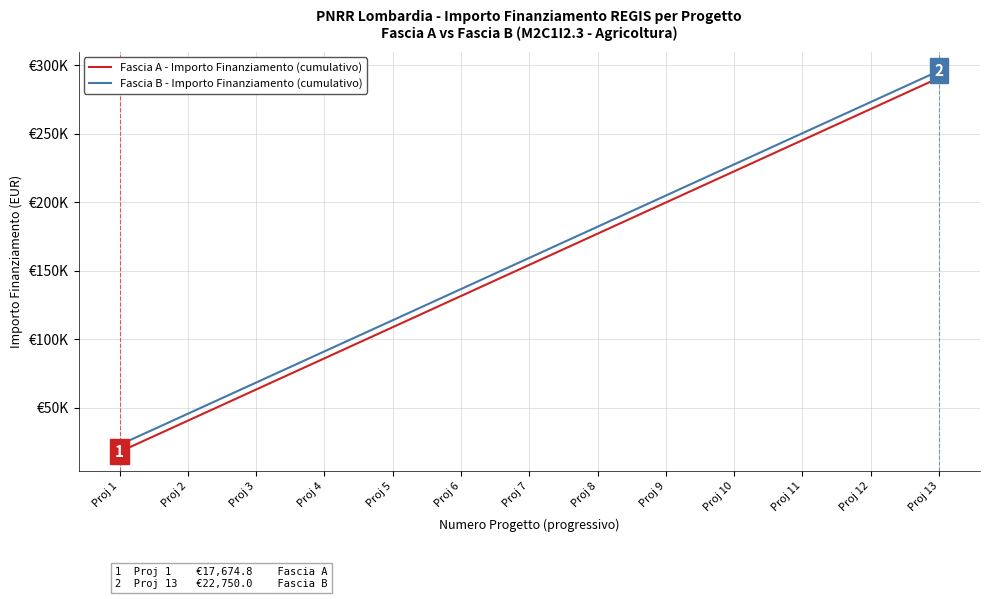

At which category is the sum across all series the highest?

Proj 13